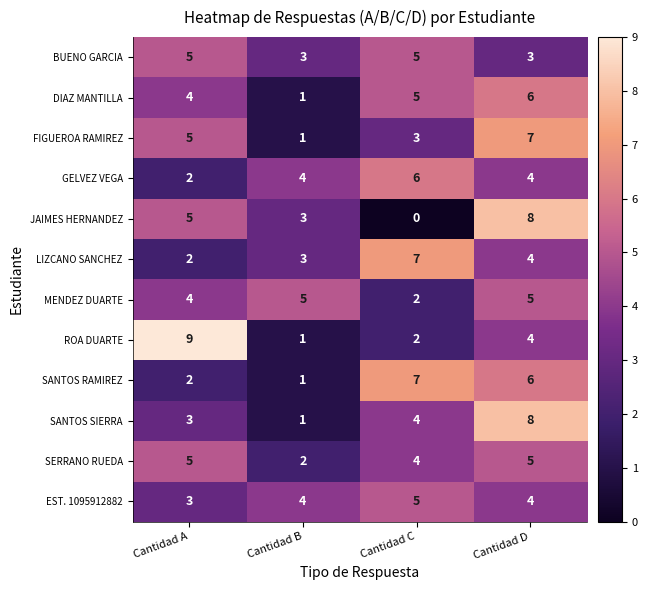

What is the difference between the highest and lowest values at Cantidad C?

7